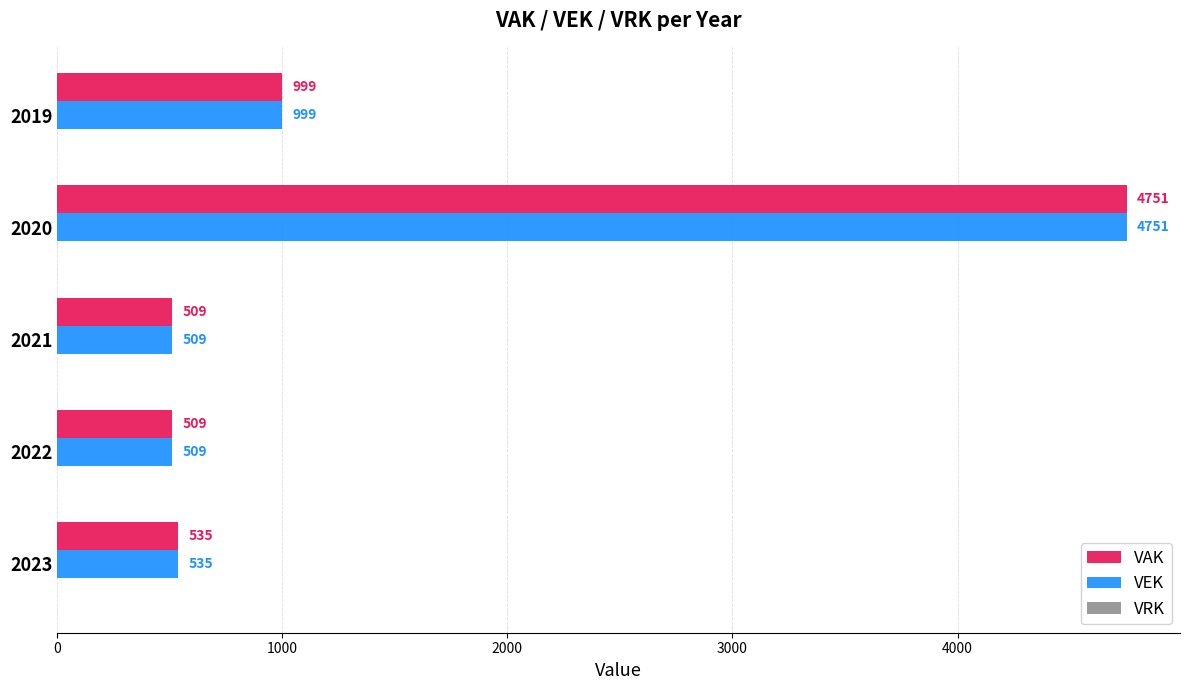

At which category is the sum across all series the highest?

2020